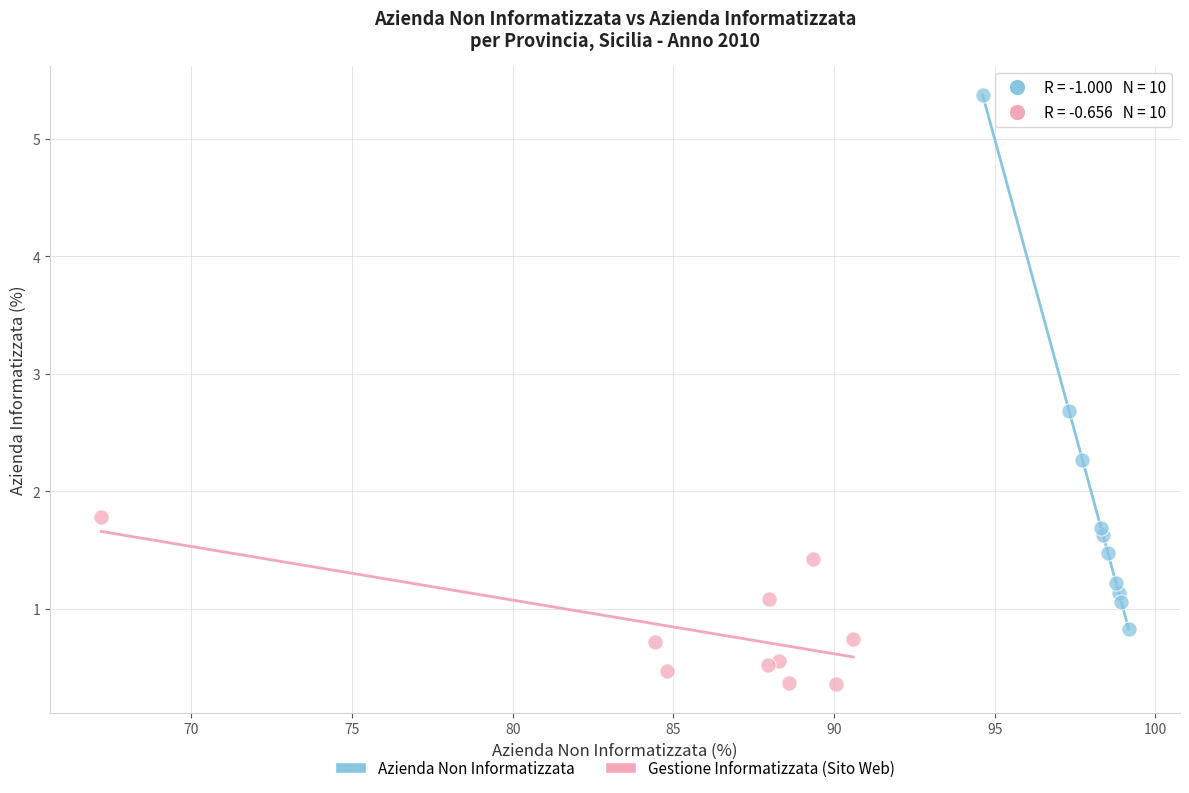

Which series reaches the maximum Y coordinate?

Azienda Non Informatizzata